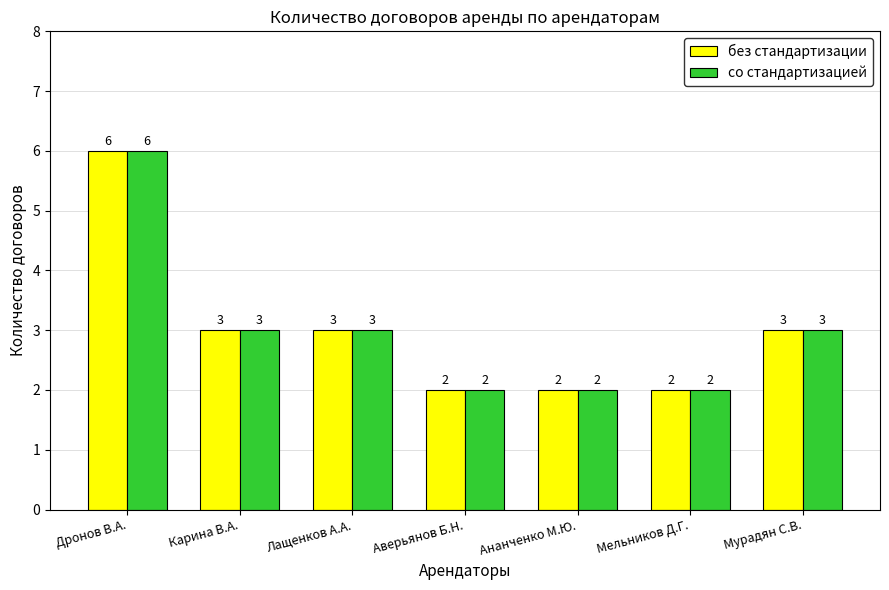

What is the average value of the без стандартизации series?

3